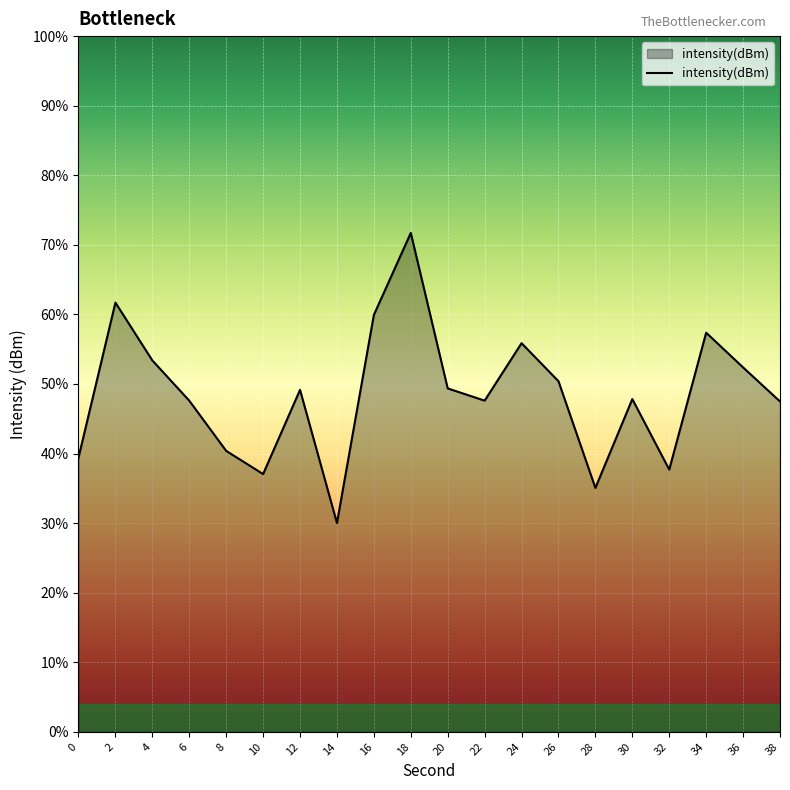

Rank the categories by value from highest to lowest.

18, 2, 16, 34, 24, 4, 36, 26, 20, 12, 30, 22, 6, 38, 8, 0, 32, 10, 28, 14